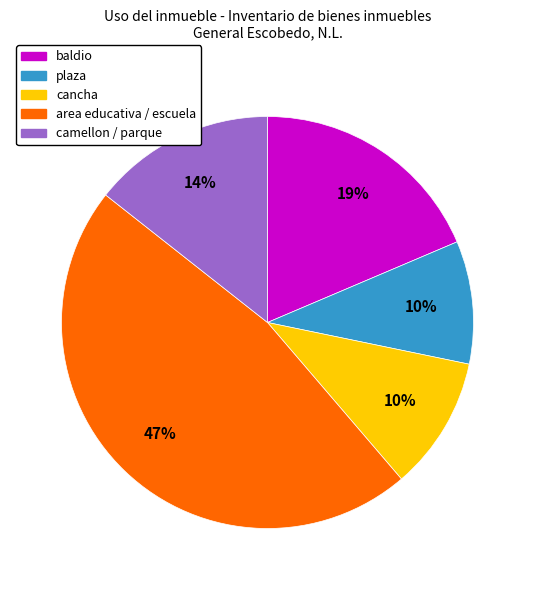

To the nearest percent, what is the average slice percentage?

20%